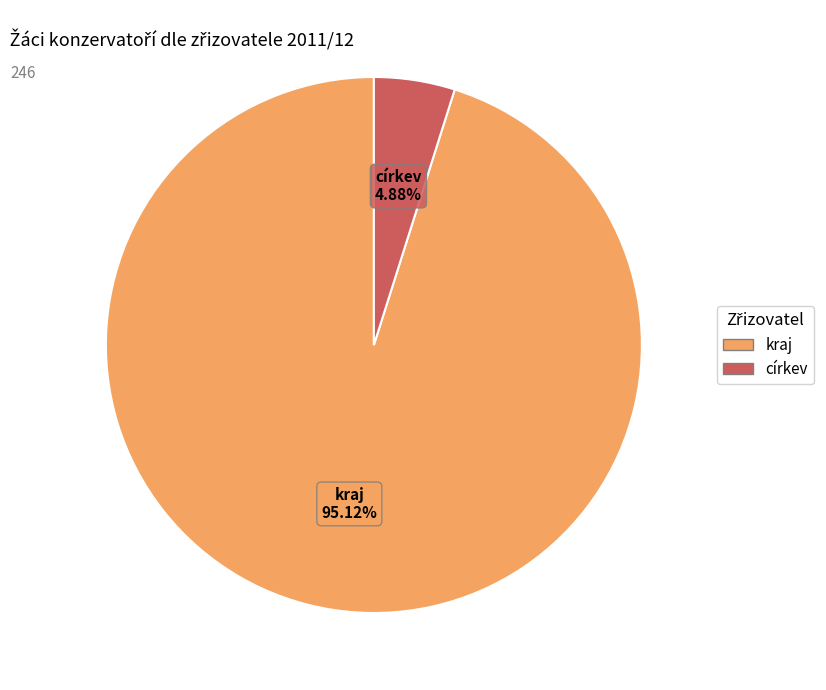

Does any single category account for the majority?

Yes